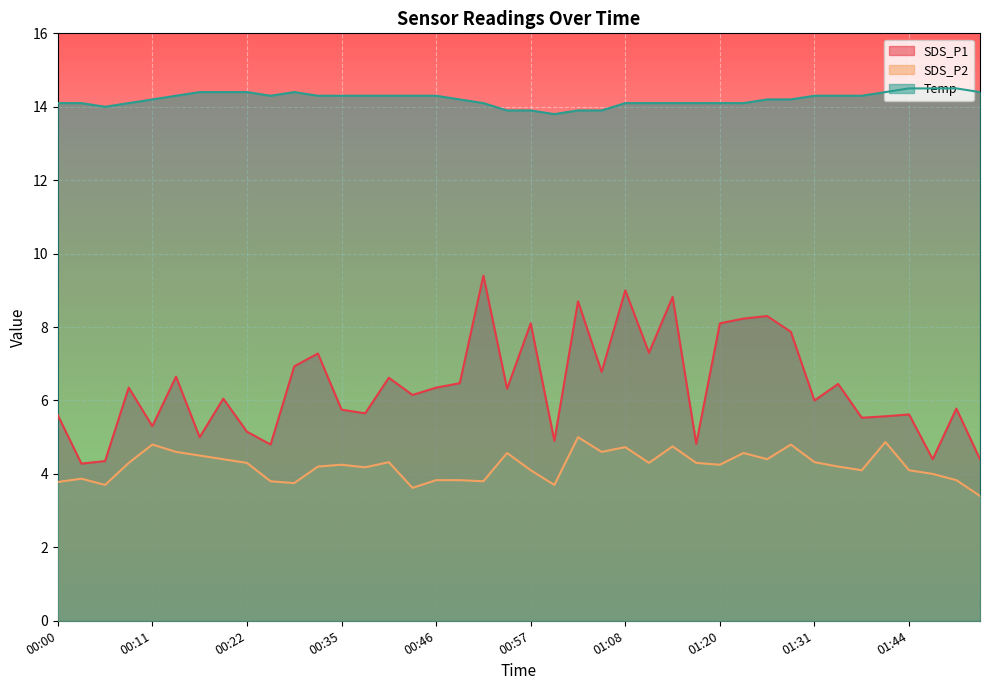

Rank the series at 01:20 from highest to lowest value.

Temp, SDS_P1, SDS_P2